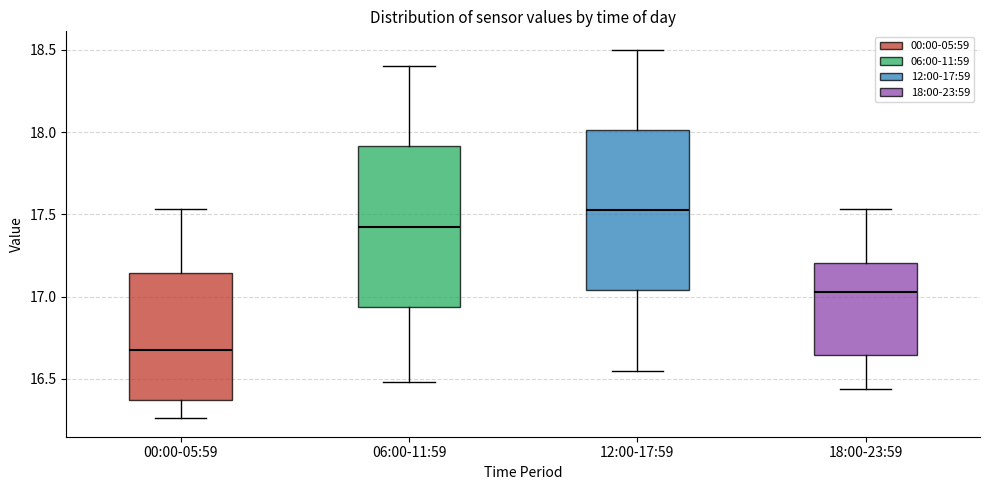

Where does the lower whisker of the box for 06:00-11:59 end on the y-axis? The values are not printed on the chart, so give them approximately, as read against the axis.

16.50